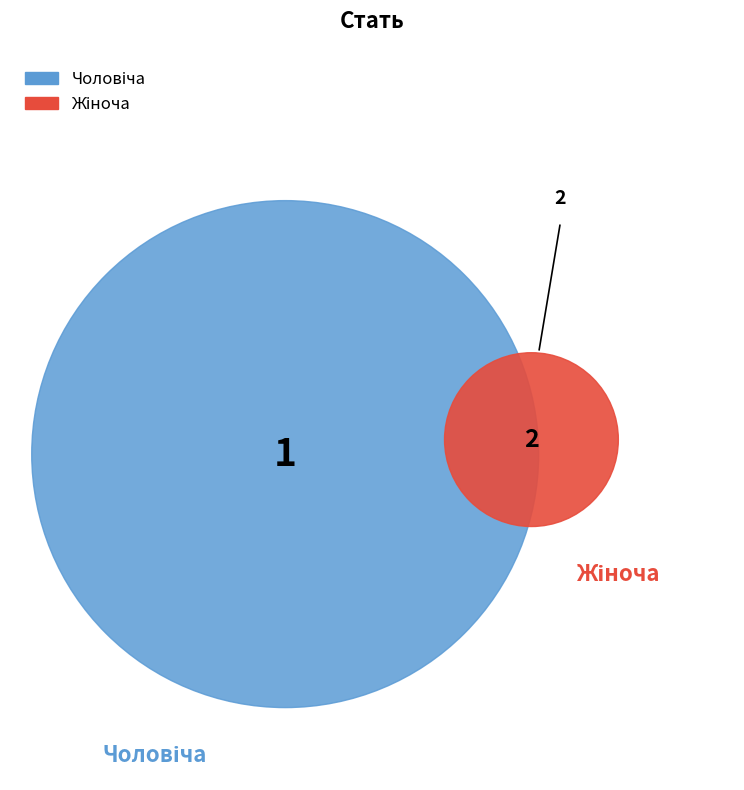

How many segments does this pie chart have?

2